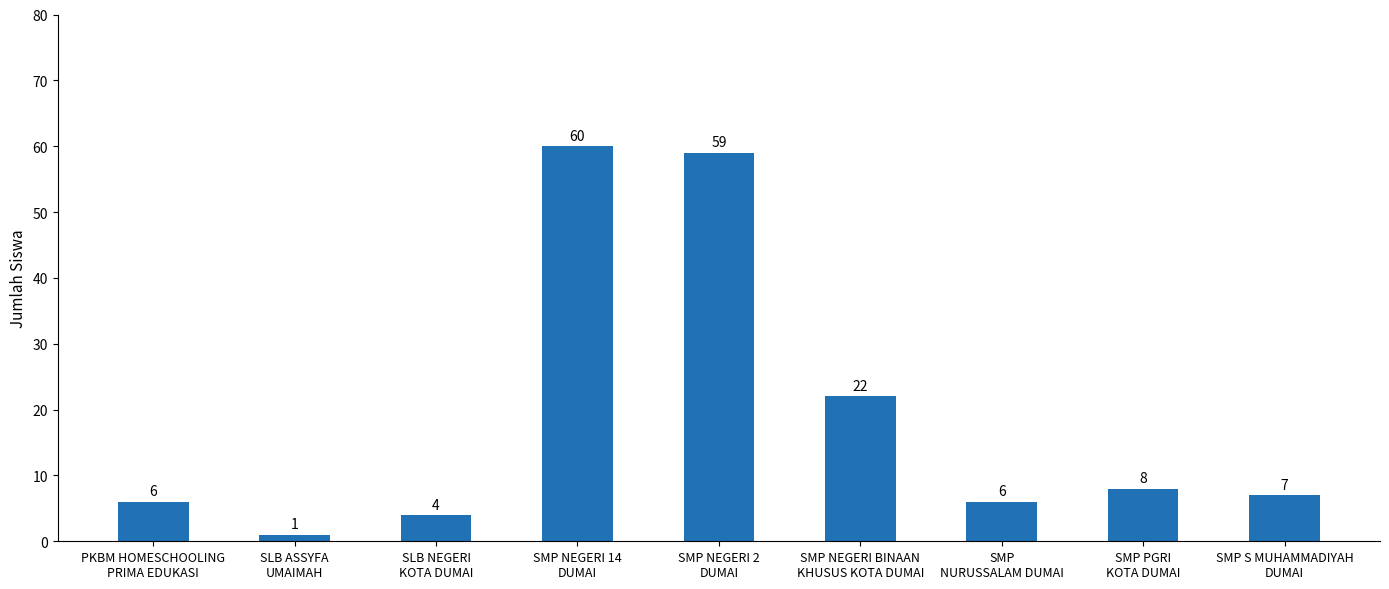

Does the chart contain stacked bars?

No